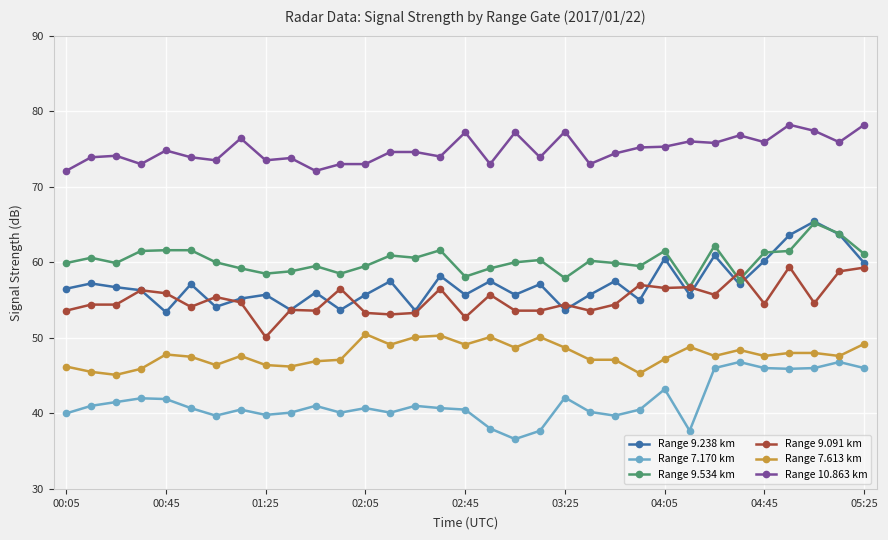

What is the value of the Range 7.170 km point at the 32nd from the left?

46.8